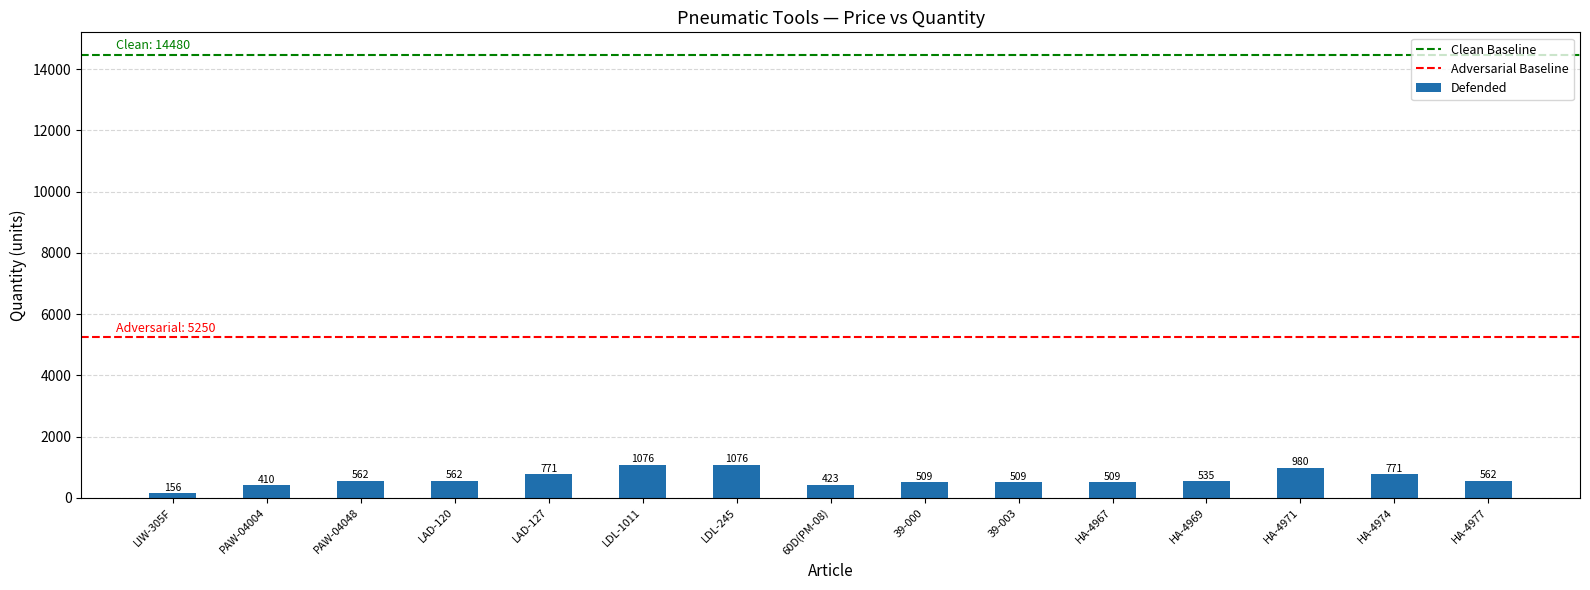

What is the maximum value shown in the chart?

1076